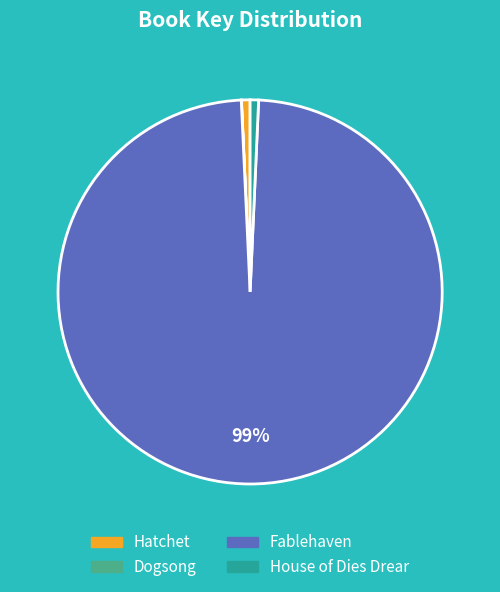

To the nearest percent, what is the average slice percentage?

25%